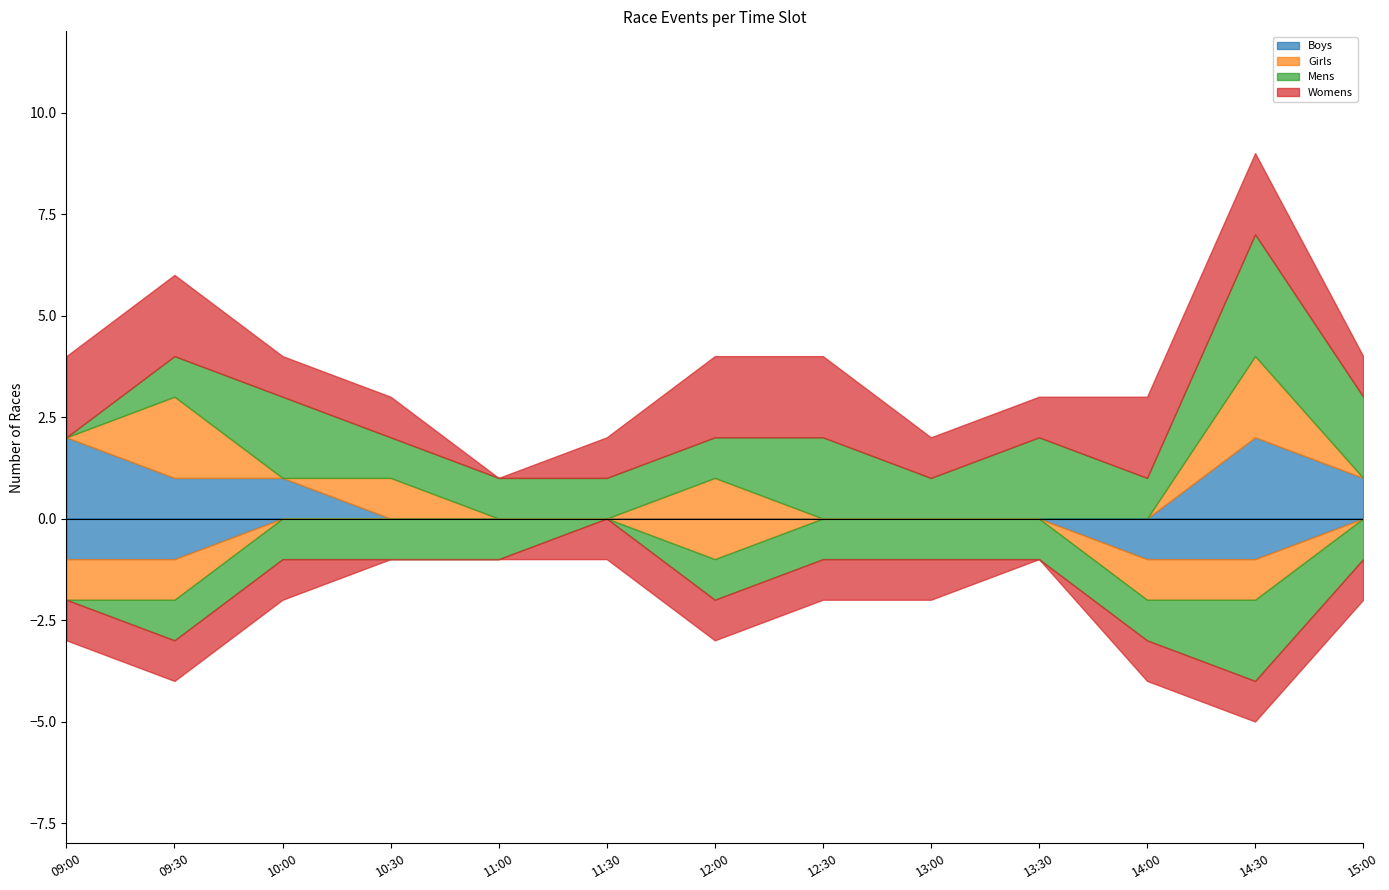

True or false: Mens and Girls cross at least once.

True